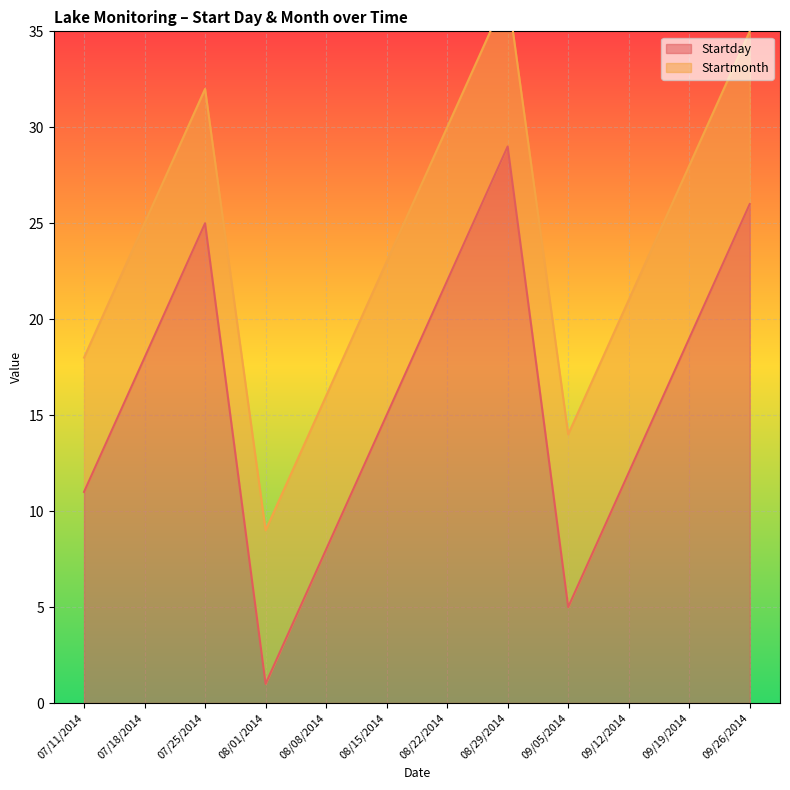

What is the label of the 8th point from the right?

08/08/2014